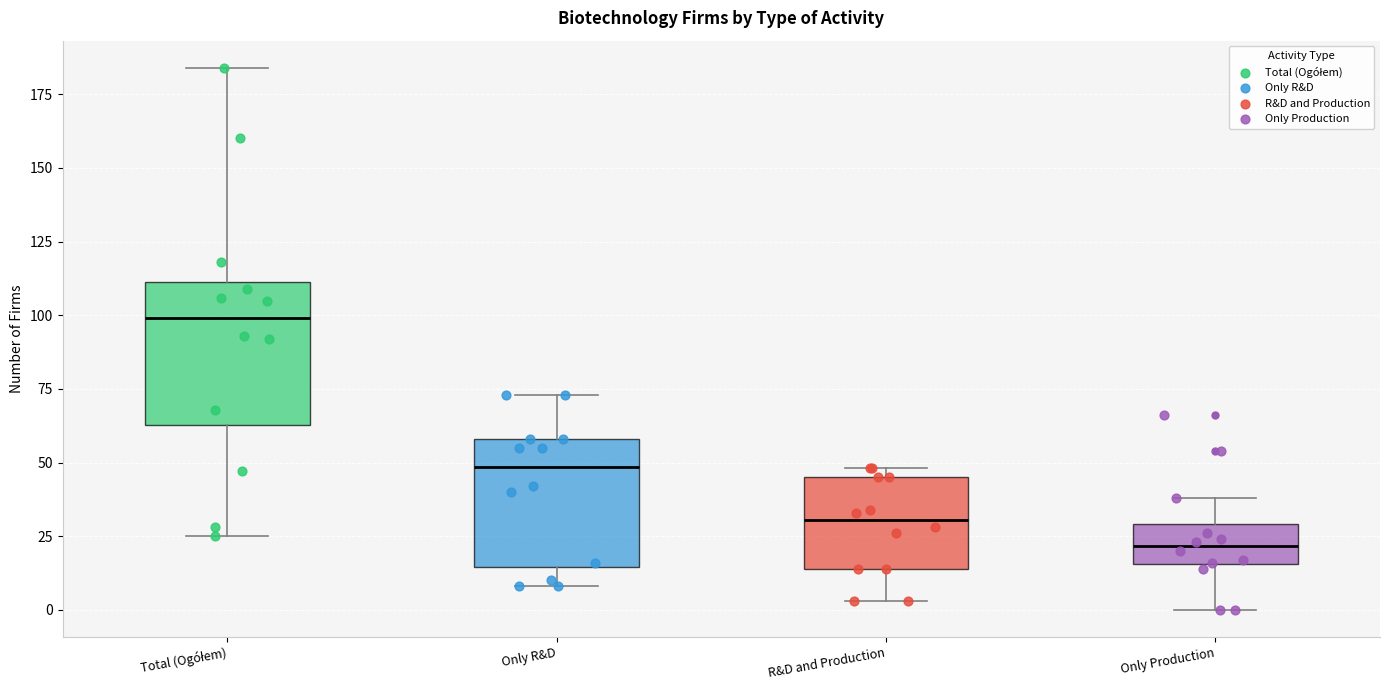

Which box has the highest median line?

Total (Ogółem)